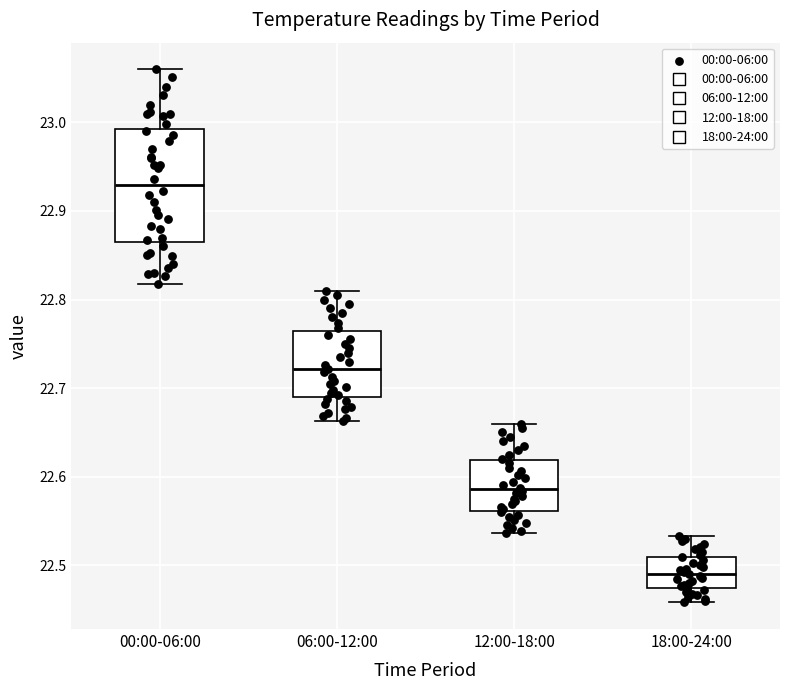

Which box's median line is the highest?

00:00-06:00